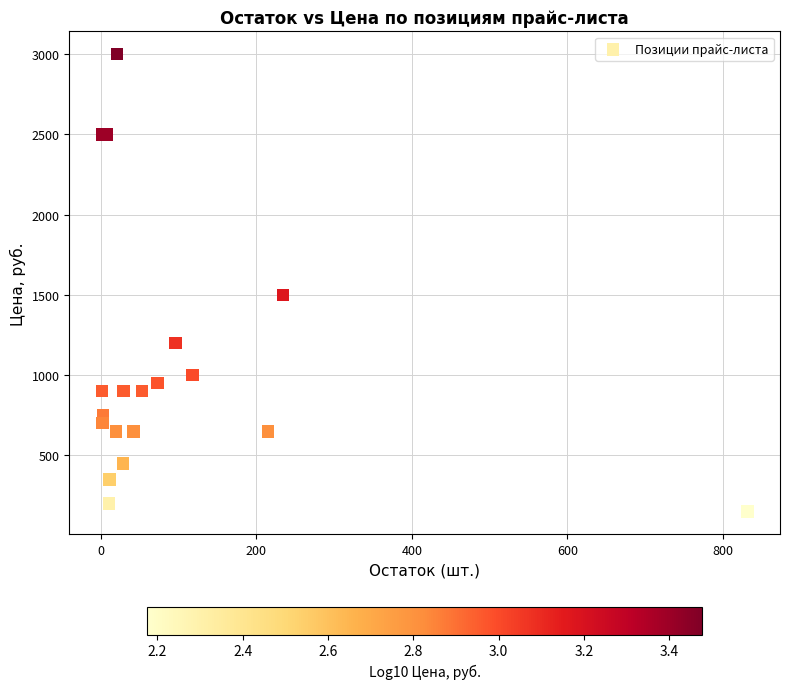

What Y value in the scatter plot is closest to 1575?

1500